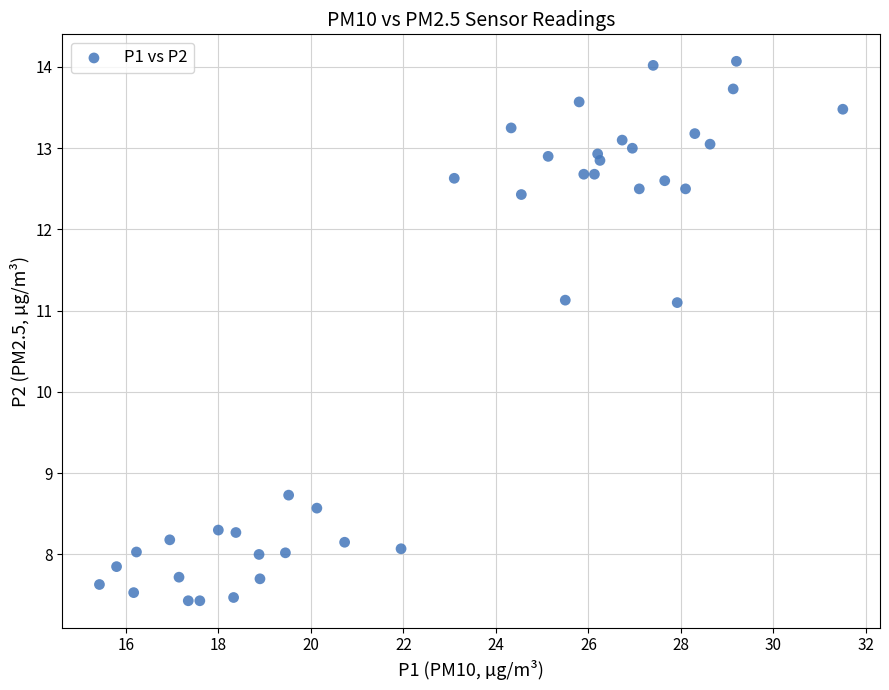

What is the range of X values (max minus min)?

16.1